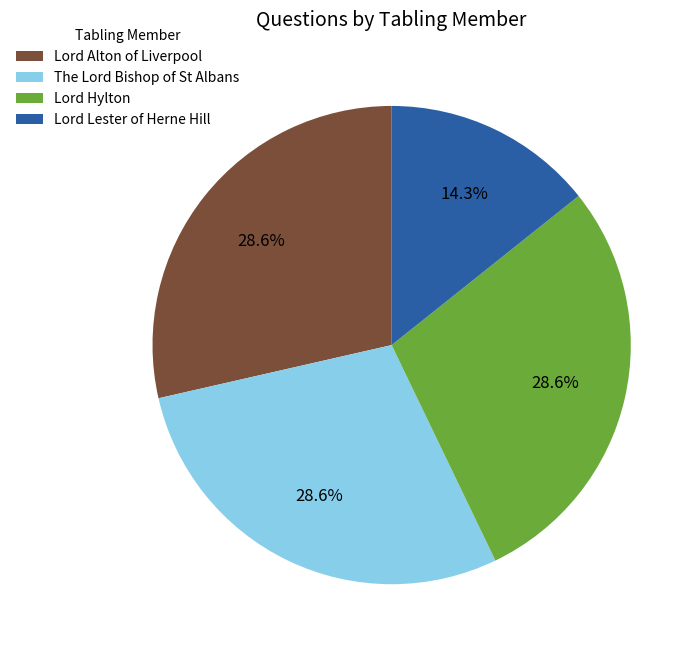

To the nearest percent, what portion does Lord Hylton represent?

29%